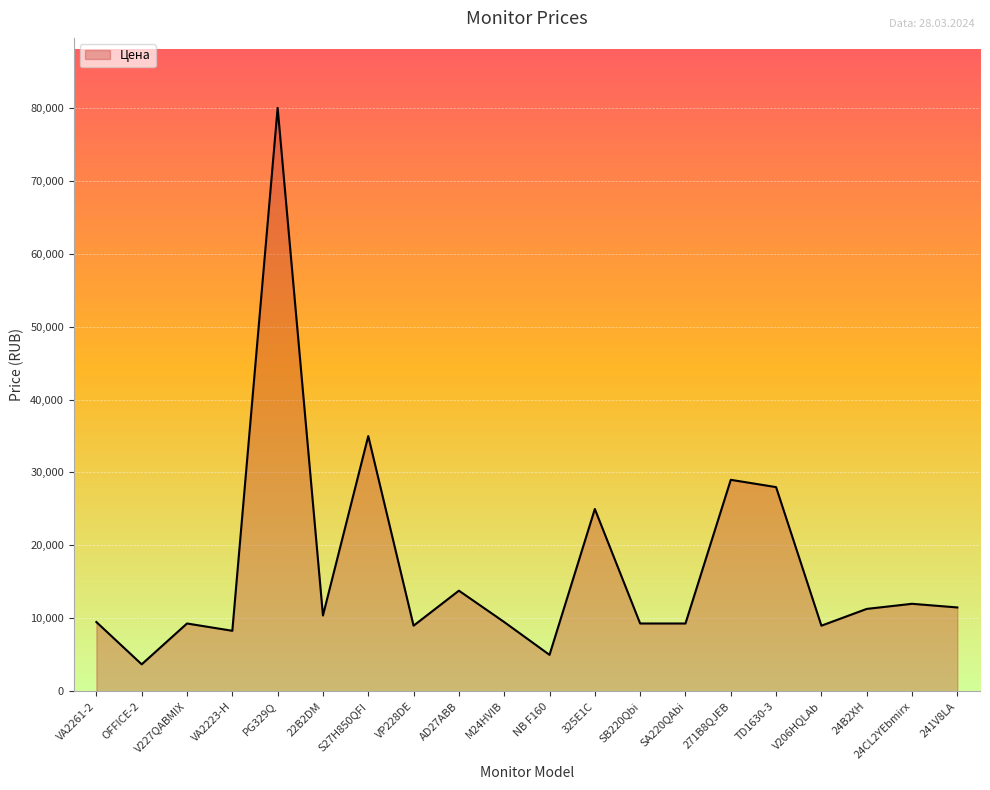

The value at SB220Qbi is 13539. True or false?

False